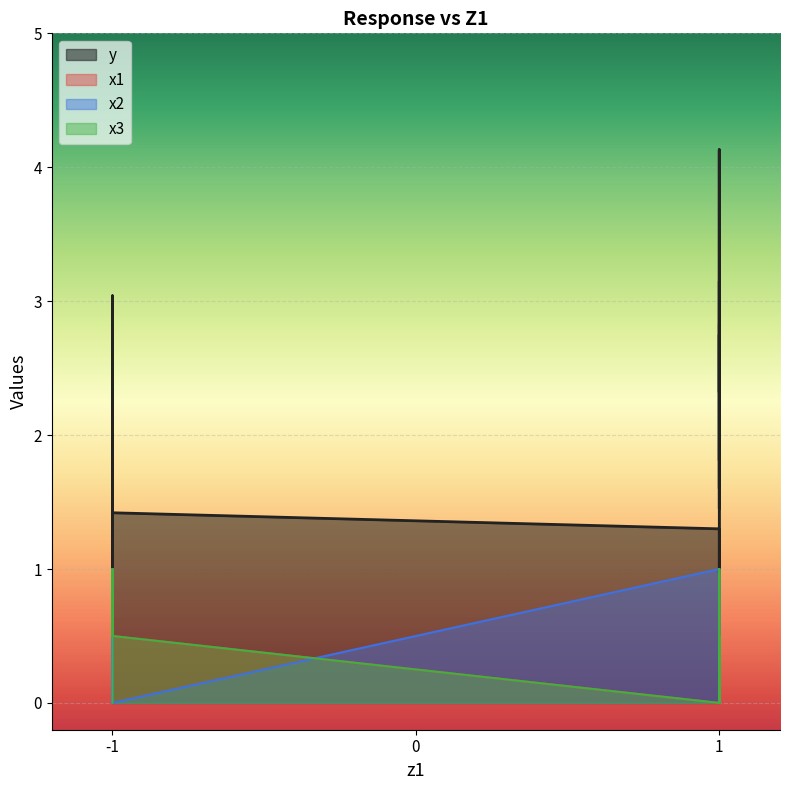

How many data points in y are above 1?

37